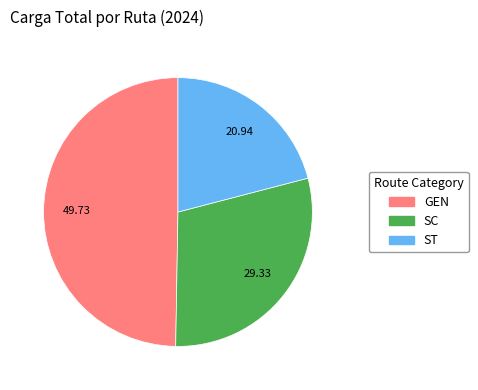

Which slice is the largest?

GEN